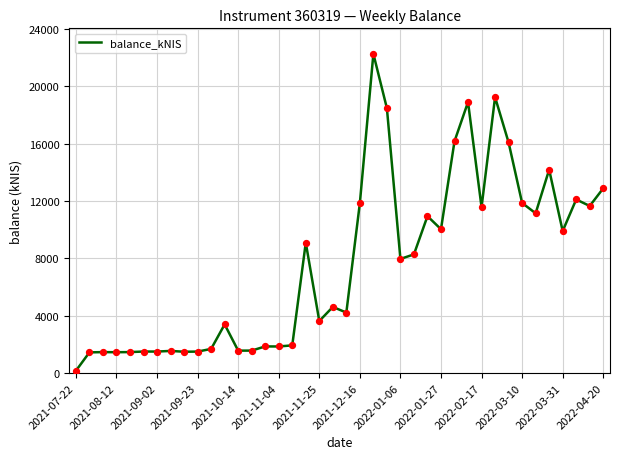

What is the difference between the maximum and minimum values?

22112.3